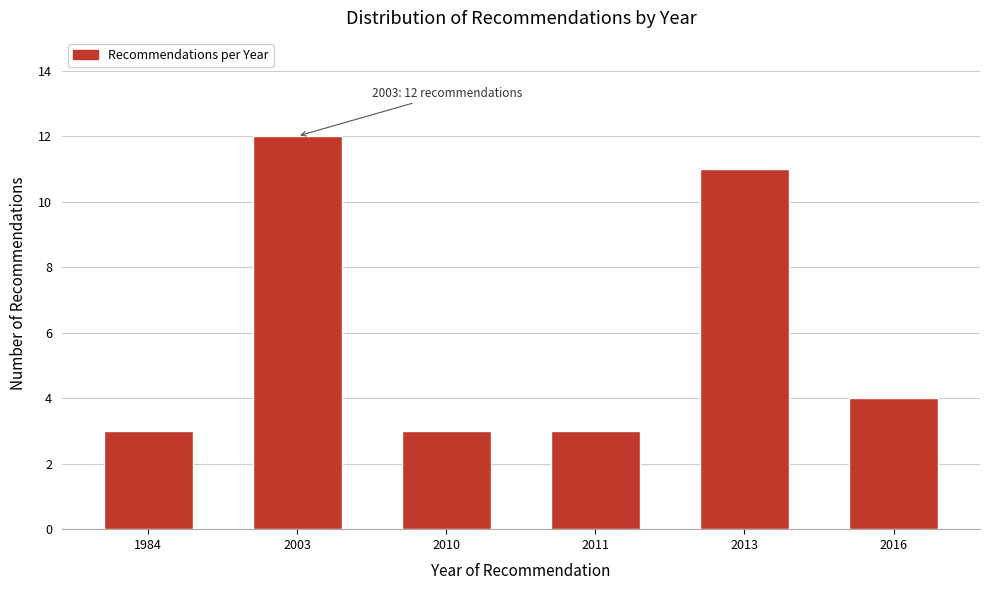

Reading left to right, transcribe all the data shown in this chart.

3	12	3	3	11	4